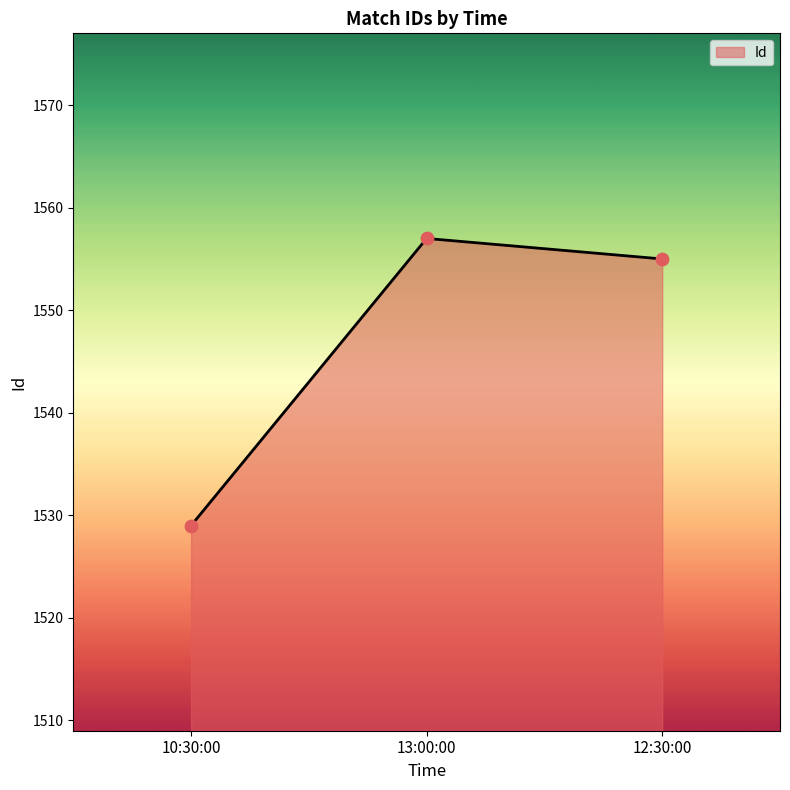

Approximately how many times larger is the value at 10:30:00 compared to 13:00:00?

1.0